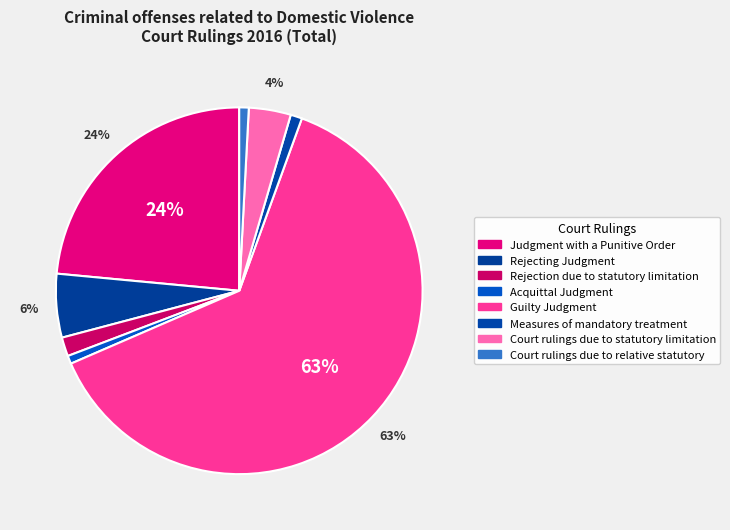

To the nearest percent, what percentage of the pie is Judgment with a Punitive Order?

24%